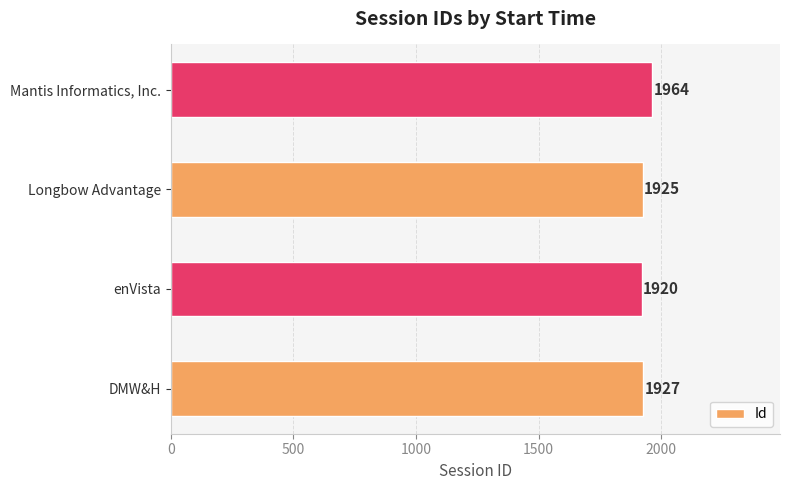

What is the difference between the maximum and minimum values?

44